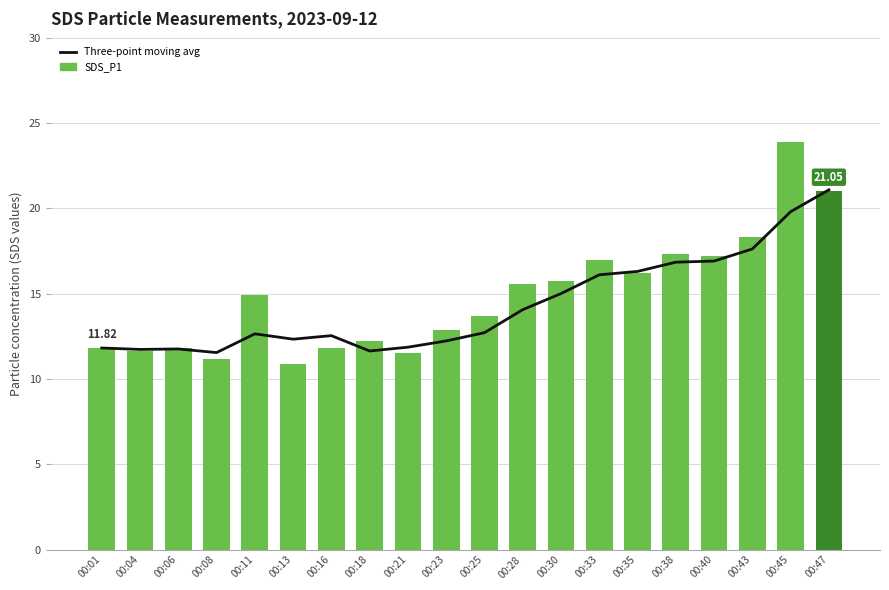

Reading left to right, what are all the values shown in this chart?

Three-point moving avg: 11.8	11.7	11.8	11.5	12.7	12.3	12.5	11.6	11.9	12.2	12.7	14.1	15.0	16.1	16.3	16.9	16.9	17.6	19.8	21.1
SDS_P1: 11.8	11.7	11.8	11.2	14.9	10.9	11.8	12.2	11.6	12.9	13.7	15.6	15.7	17.0	16.2	17.4	17.2	18.3	23.9	21.1